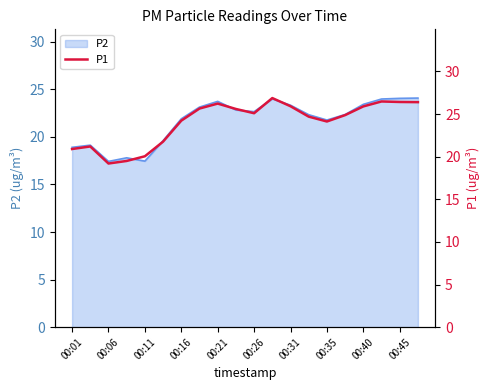

The value of P2 at 00:31 is 39.9. True or false?

False